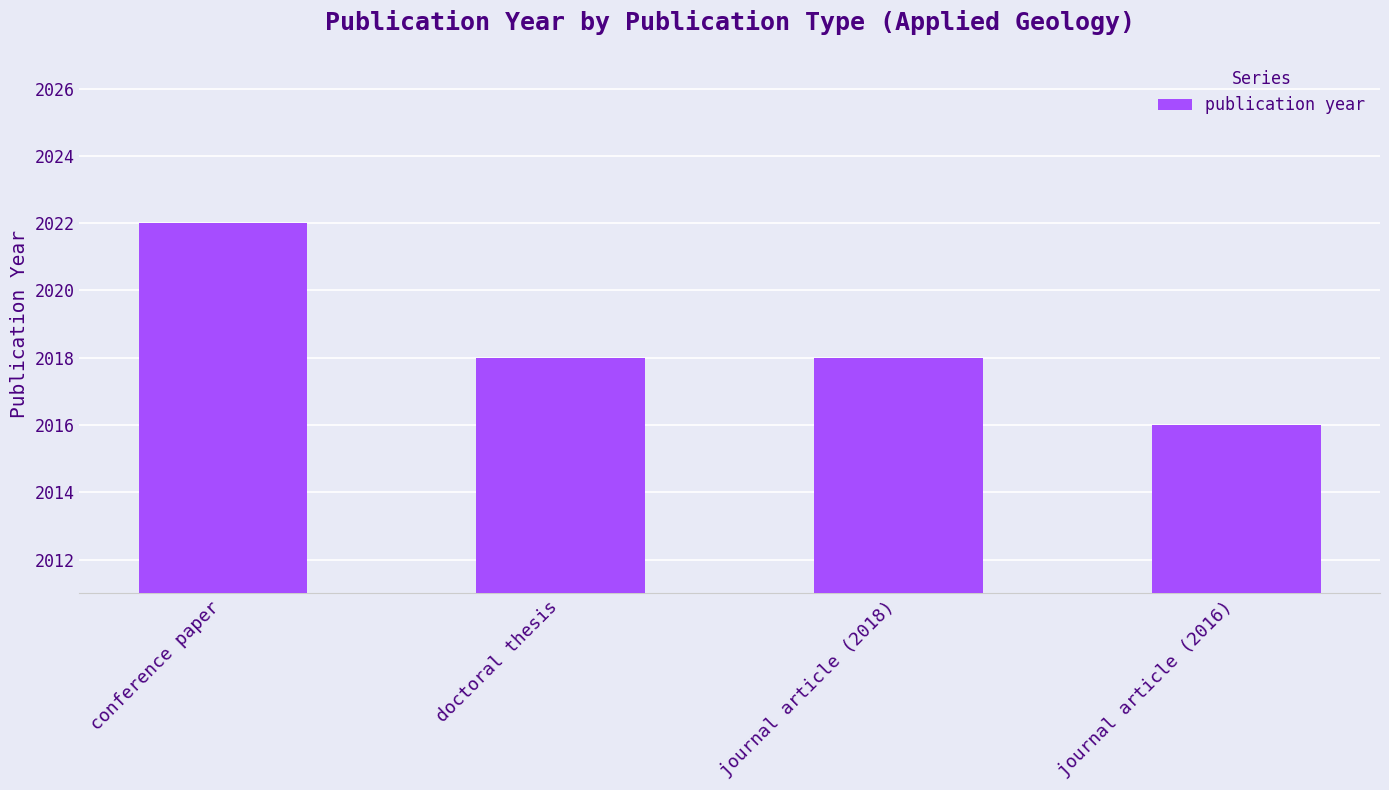

How many values are between 2018 and 2022?

3